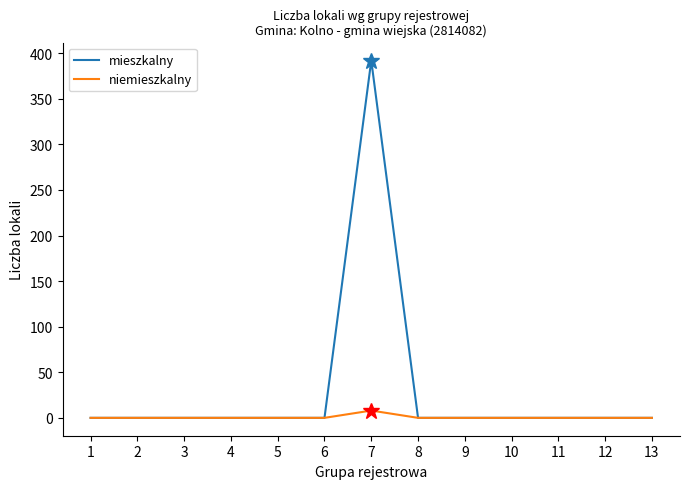

Reading left to right, list all the values displayed in this chart.

mieszkalny: 0	0	0	0	0	0	392	0	0	0	0	0	0
niemieszkalny: 0	0	0	0	0	0	8	0	0	0	0	0	0